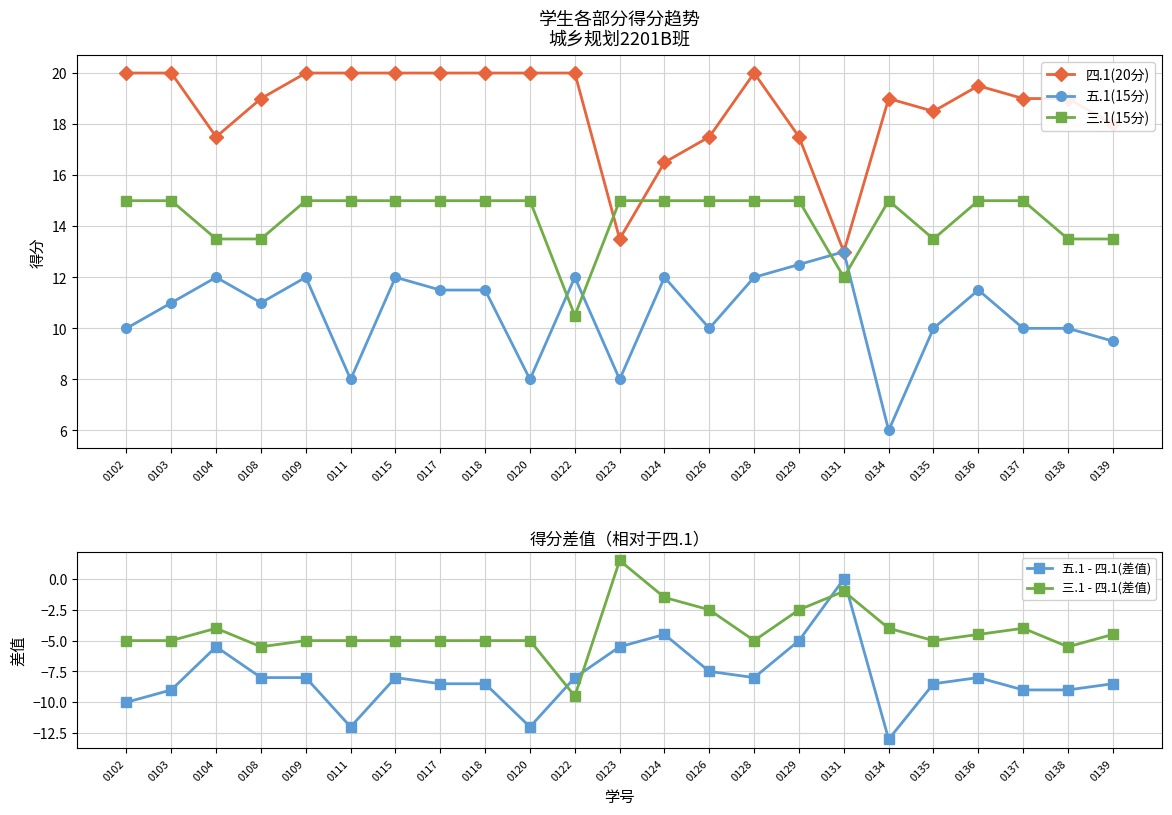

What is the minimum value shown in the chart?

-13.0